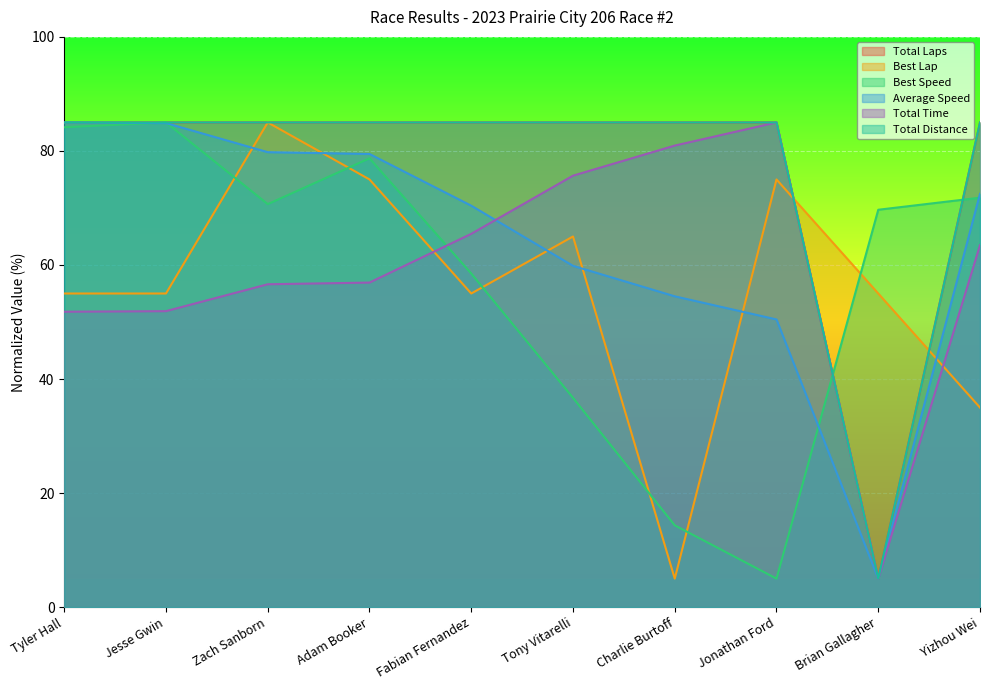

Which series has the largest range (max minus min)?

Total Laps